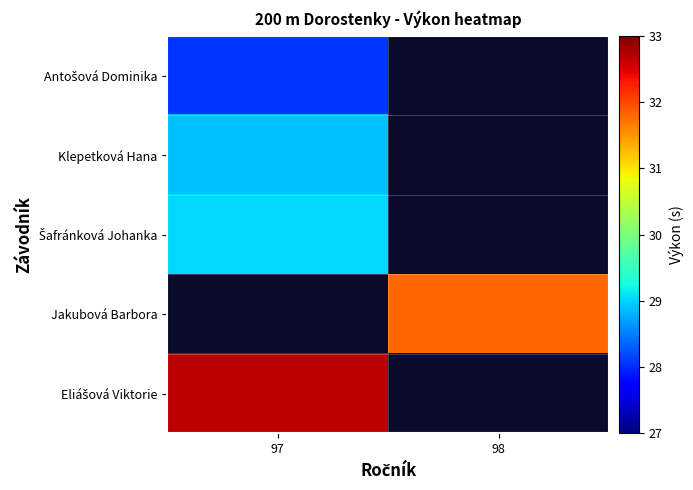

Which category has the highest value across all series?

97